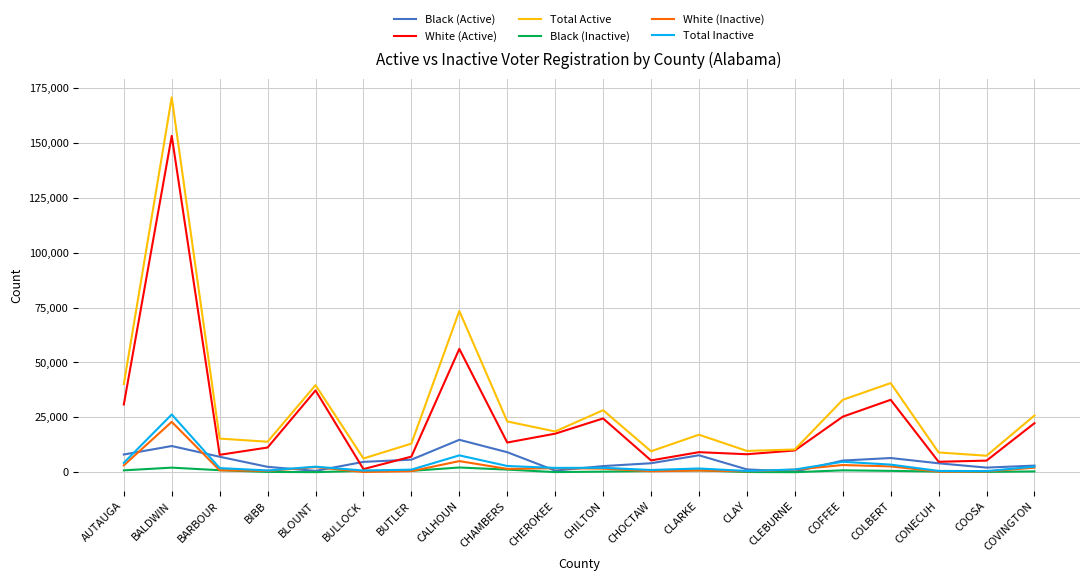

Is it true that White (Active) equals 56174 at CALHOUN?

True